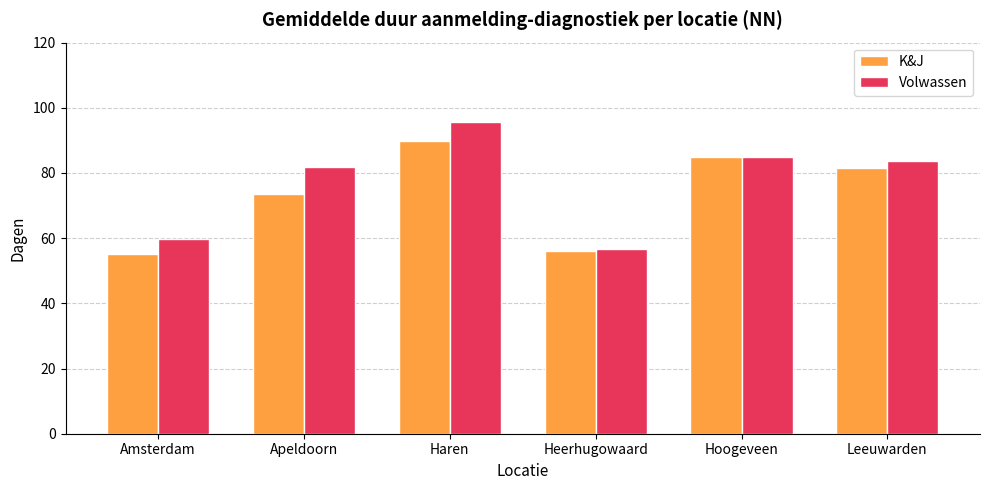

Is the value of K&J at Amsterdam greater than the value of Volwassen at Apeldoorn?

No